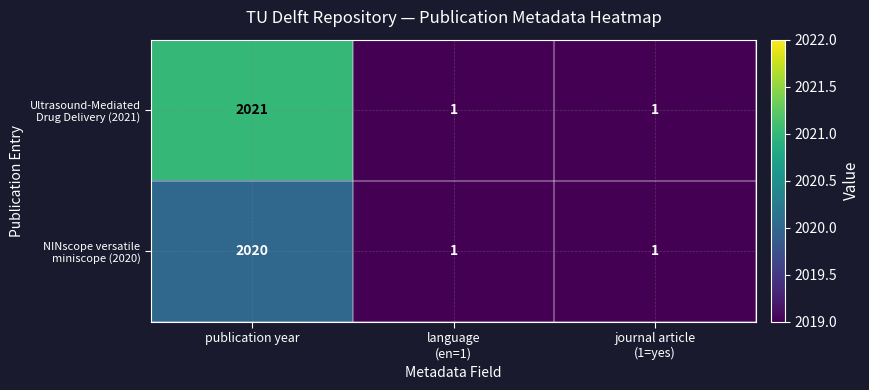

At which category does the chart reach its peak across all series?

publication year